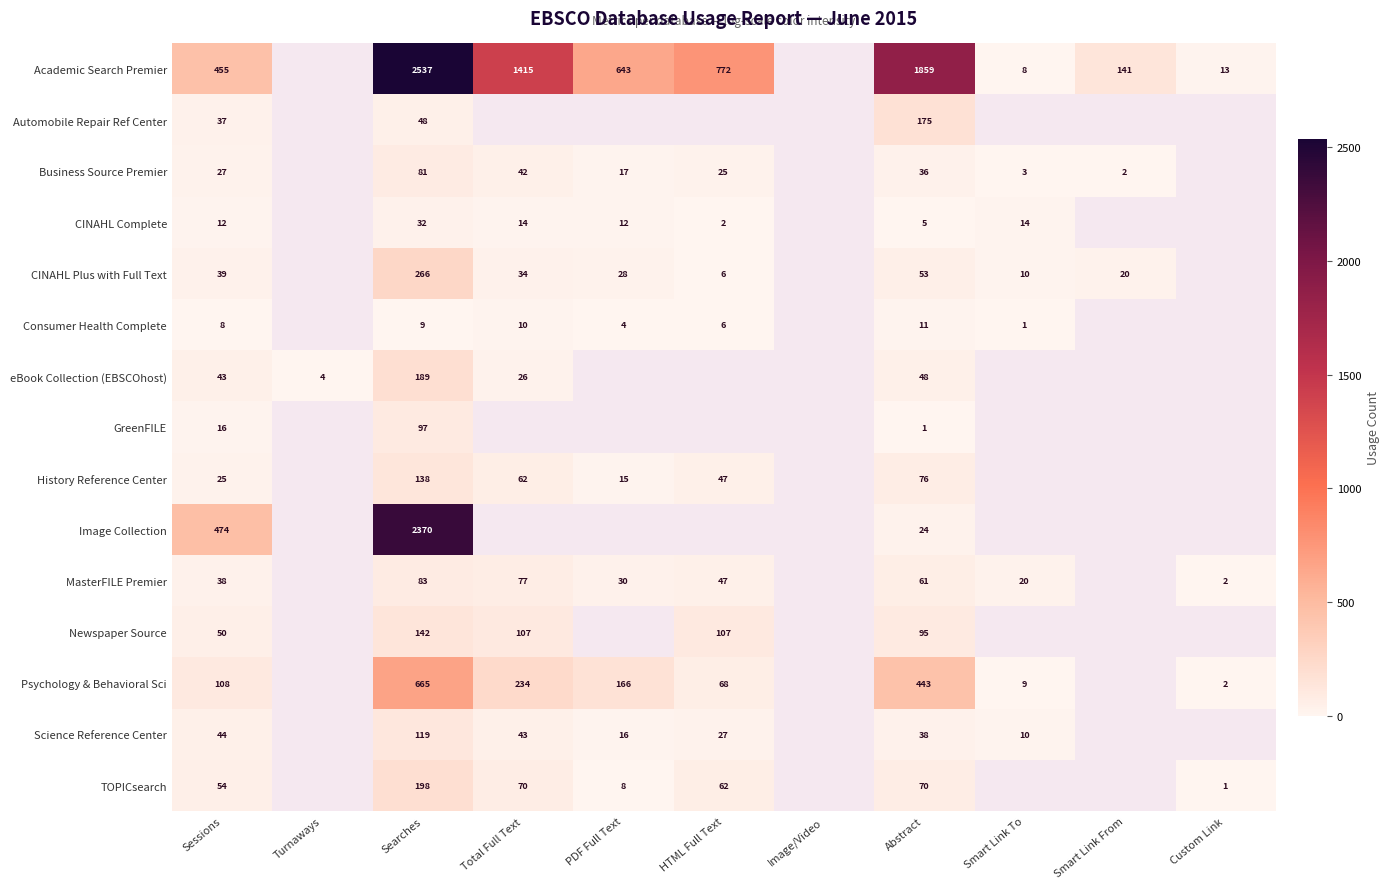

Is it true that Automobile Repair Ref Center equals 115 at Abstract?

False